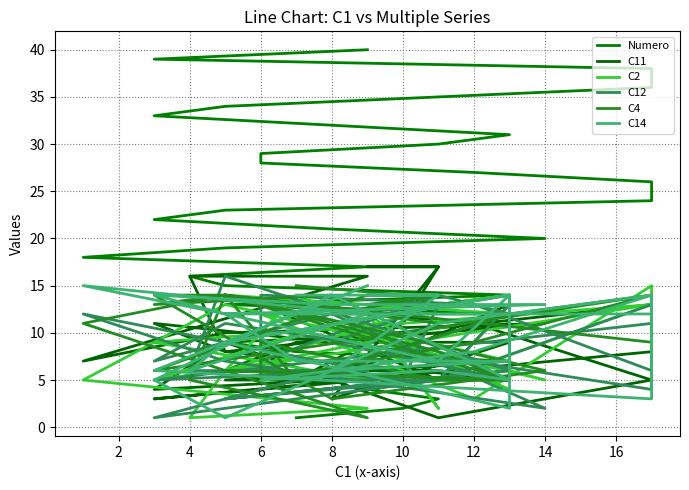

Between which two adjacent categories do Numero and C2 first intersect?

2 and 4